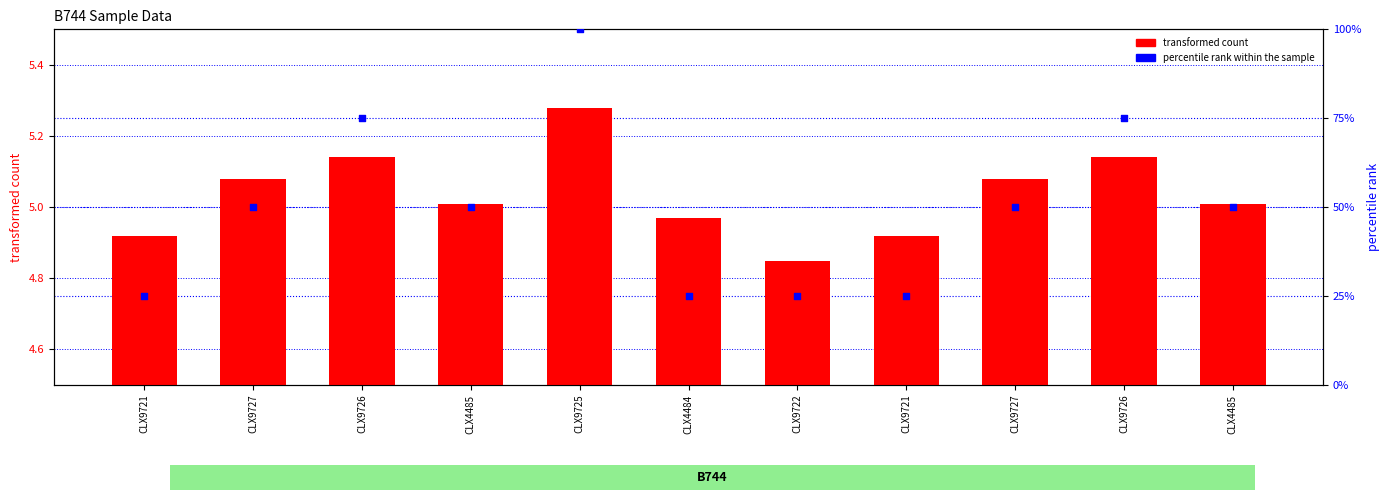

Is the value of transformed count at CLX4485 greater than the value of percentile rank within the sample at CLX9726?

No